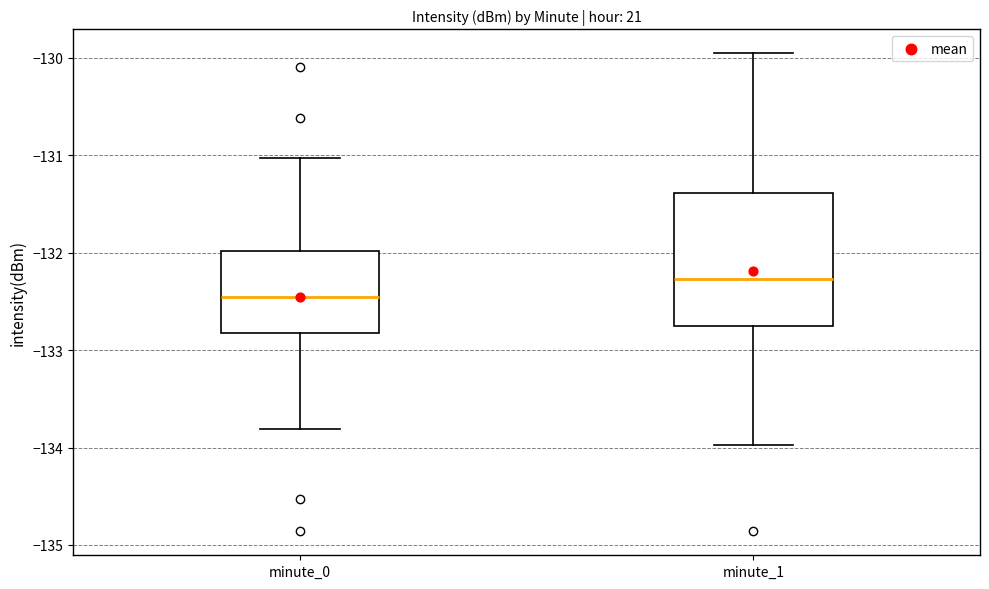

Reading left to right, read every box against the y-axis: the position of its median line, the range the box covers, and the ends of its whiskers. The values are not printed on the chart, so give them approximately, as read against the axis.

minute_0: median -132.5, box -132.8 to -132.0, whiskers -133.8 to -131.0
minute_1: median -132.3, box -132.8 to -131.4, whiskers -134.0 to -130.0